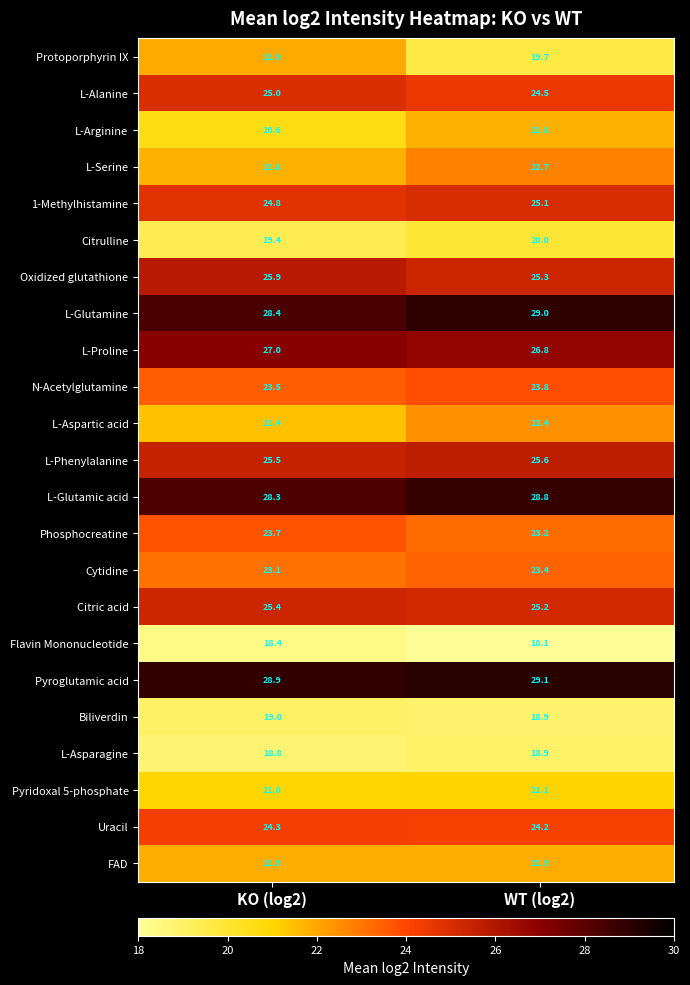

What is the minimum value shown in the chart?

18.1